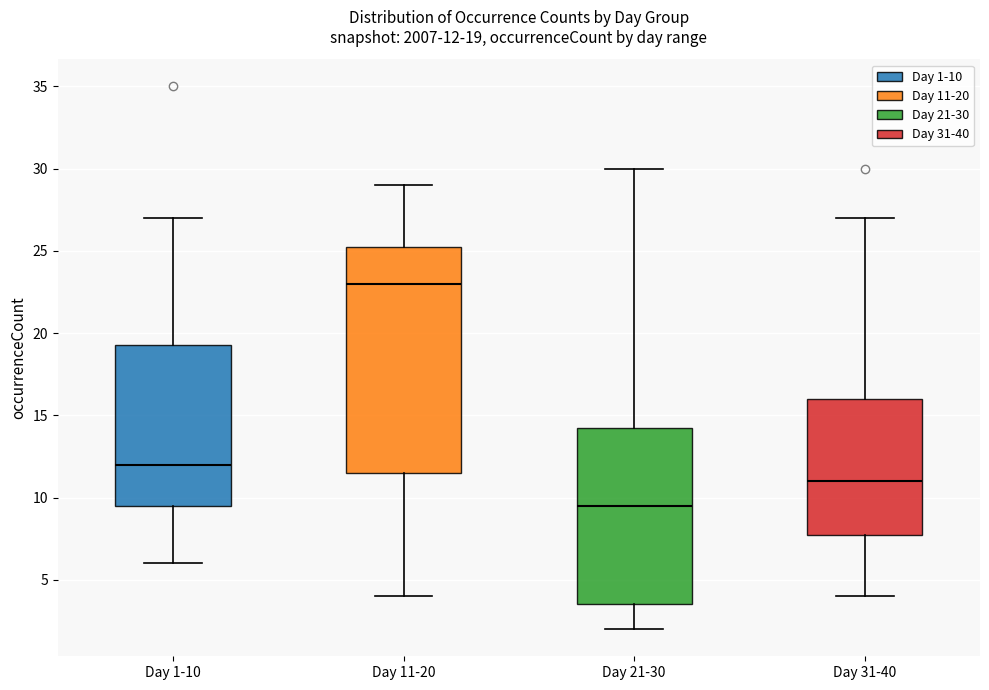

Which box is the tallest, from its lower edge to its upper edge?

Day 11-20